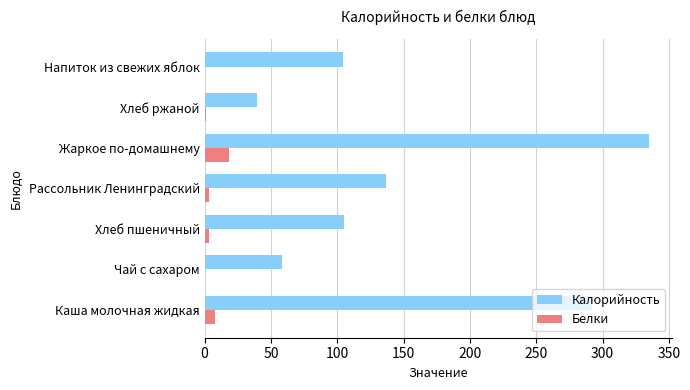

The value of Белки at Каша молочная жидкая is 7.7. True or false?

True